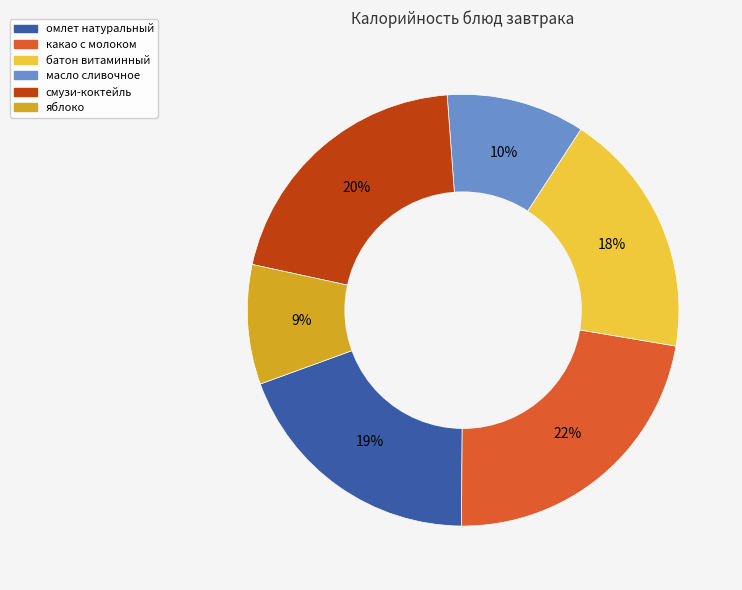

How many slices are in this pie chart?

6